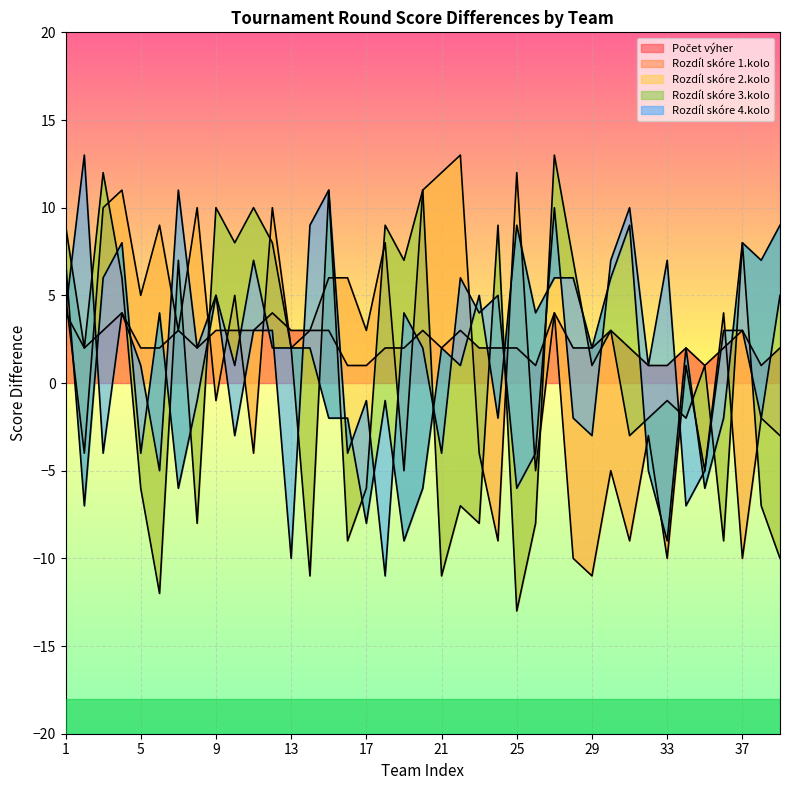

Where does the Rozdíl skóre 3.kolo series first go above 2?

1